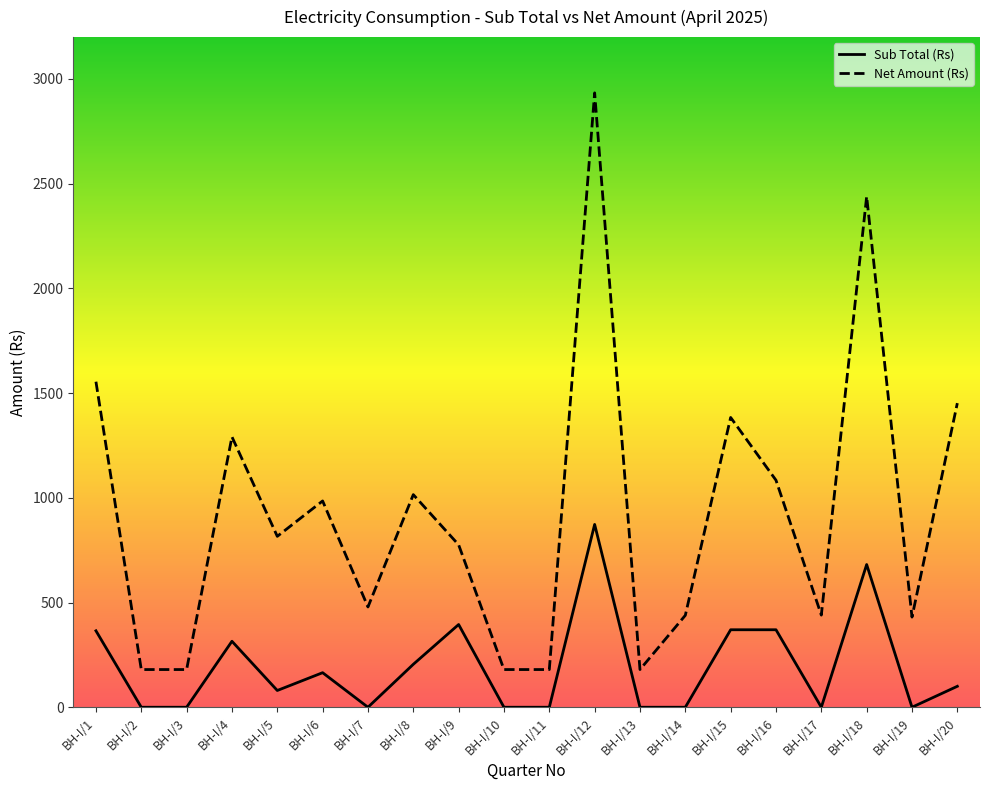

At how many categories does at least one series exceed 1004?

8